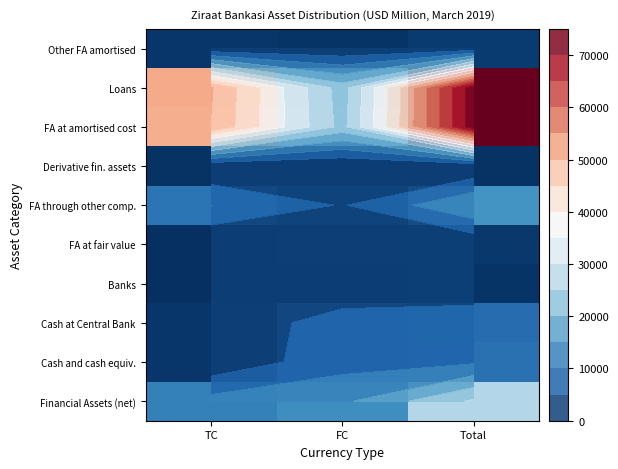

True or false: Other FA amortised has a value of 492.1 at FC.

False